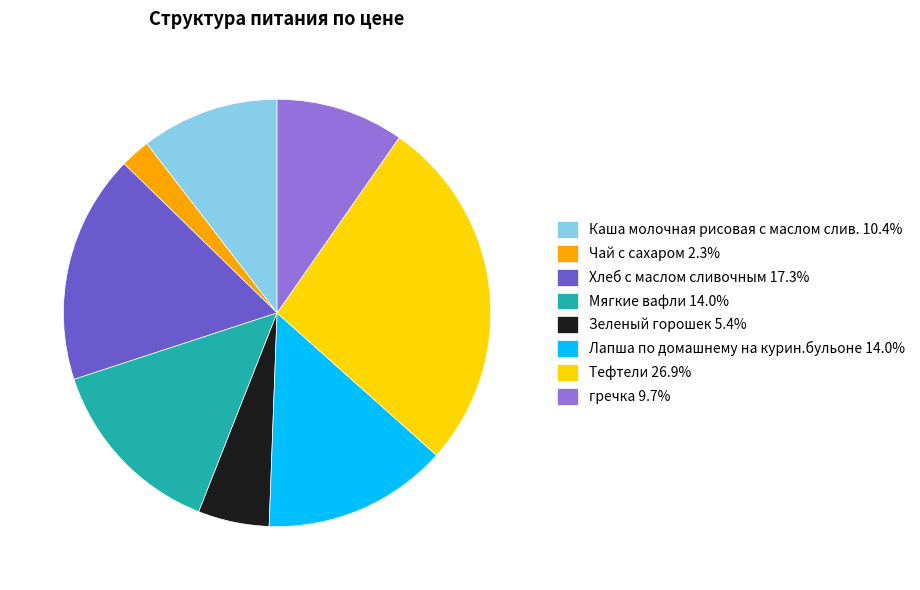

Count the number of slices in the pie.

8